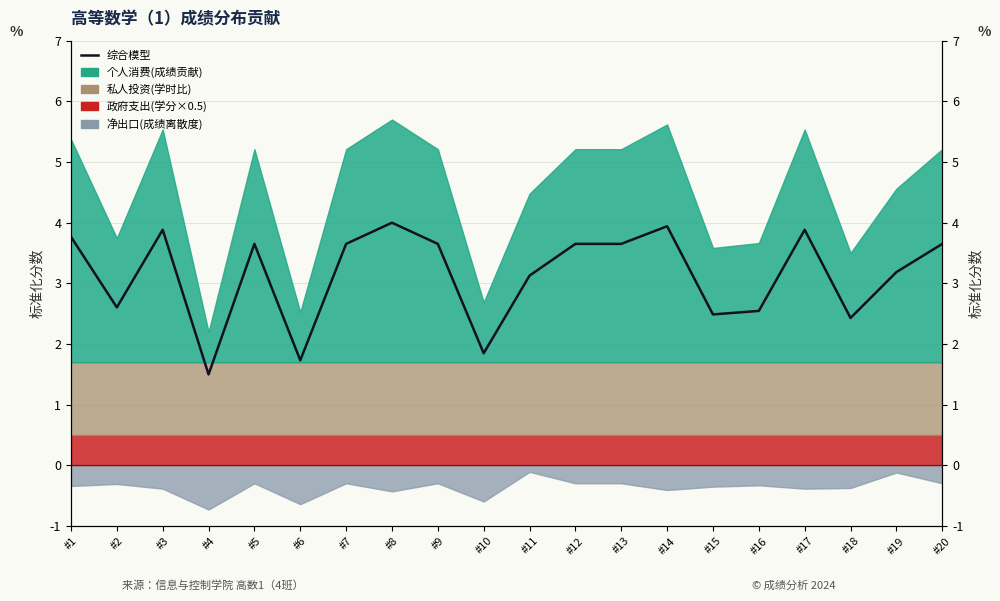

Which label corresponds to the largest value in the chart?

#8